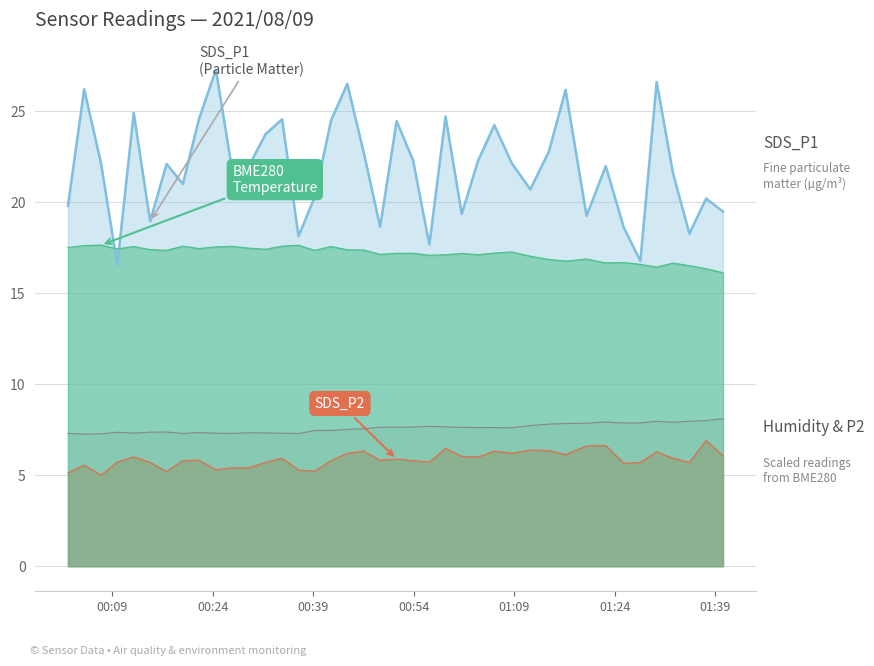

At 2021/08/09 00:09:45, list the series in order from largest to smallest.

BME280_temperature, SDS_P1, BME280_humidity, SDS_P2